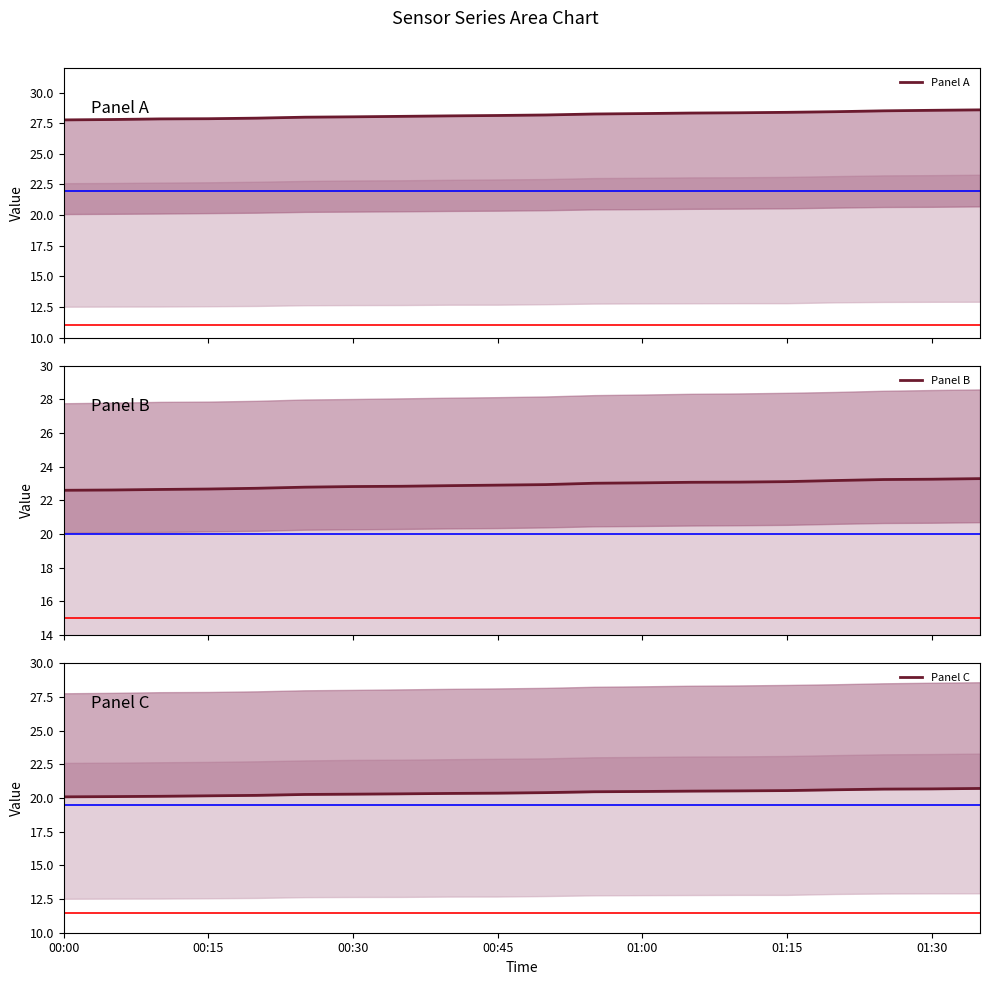

True or false: Panel B and Panel C intersect in this chart.

False